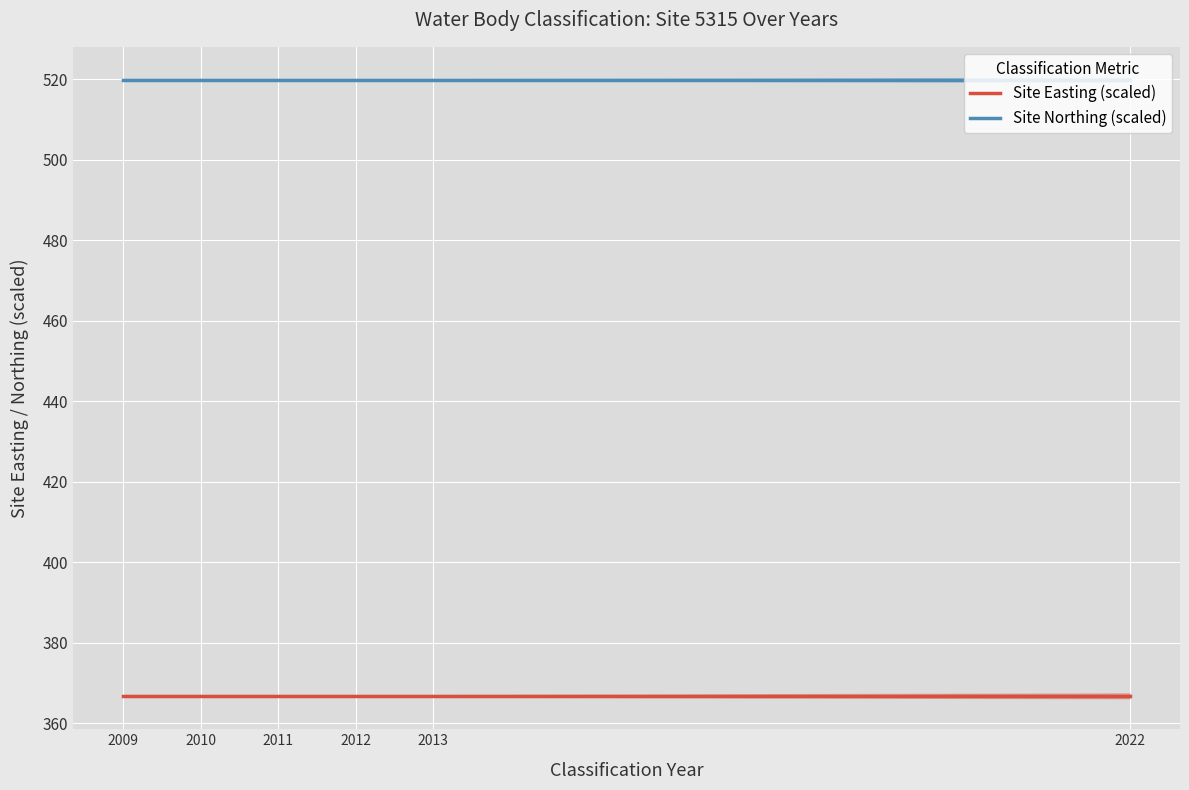

Which series has the largest total across all categories?

Site Northing (scaled)